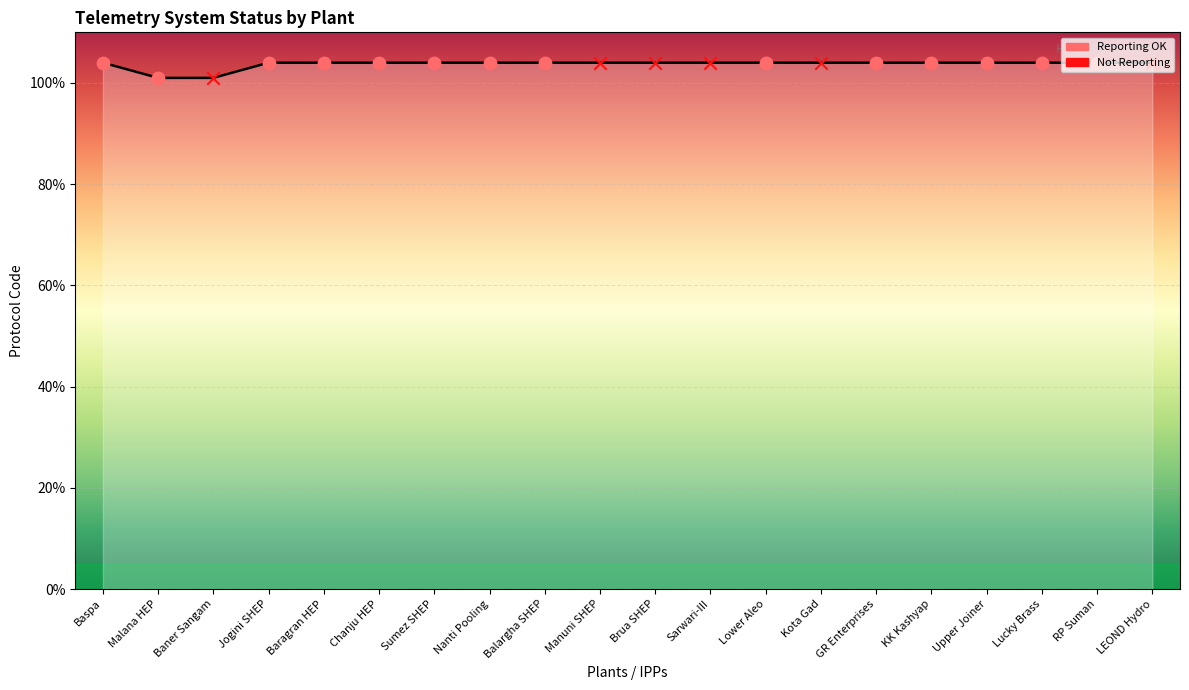

Approximately how many times larger is the value at Brua SHEP compared to Nanti Pooling?

1.0